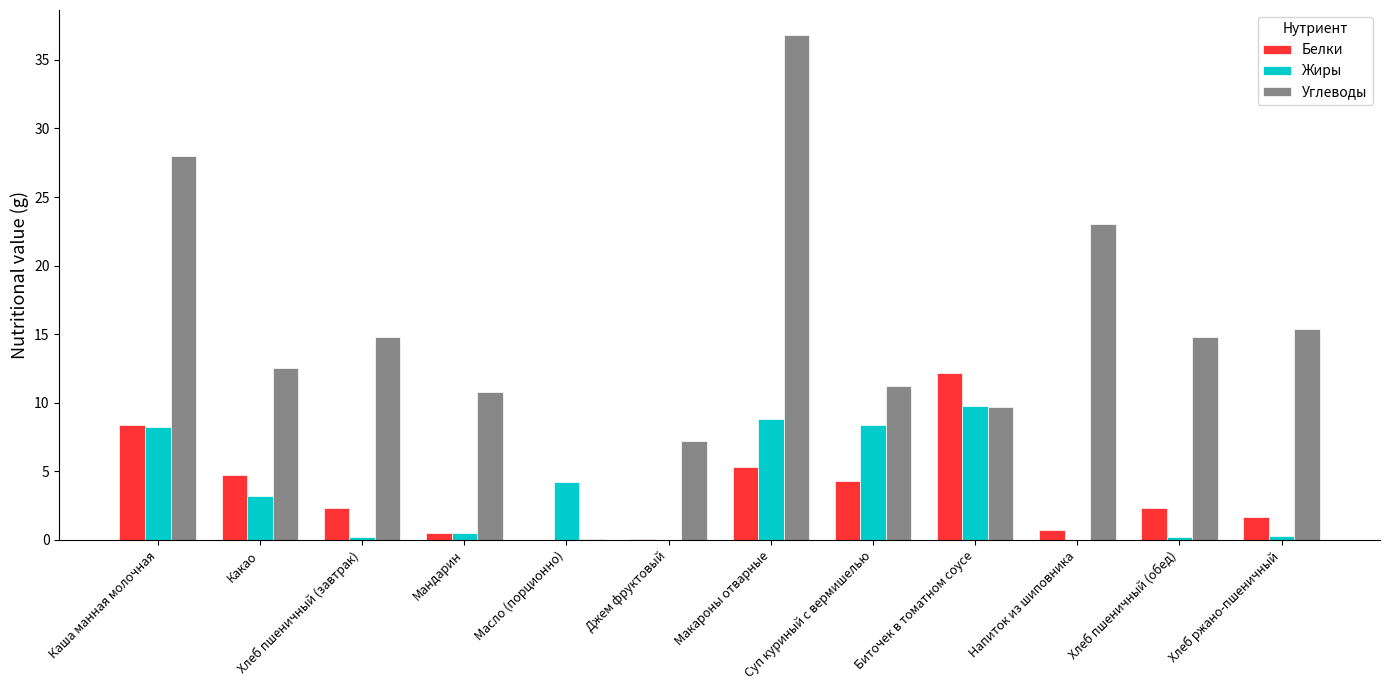

Does the chart contain stacked bars?

No